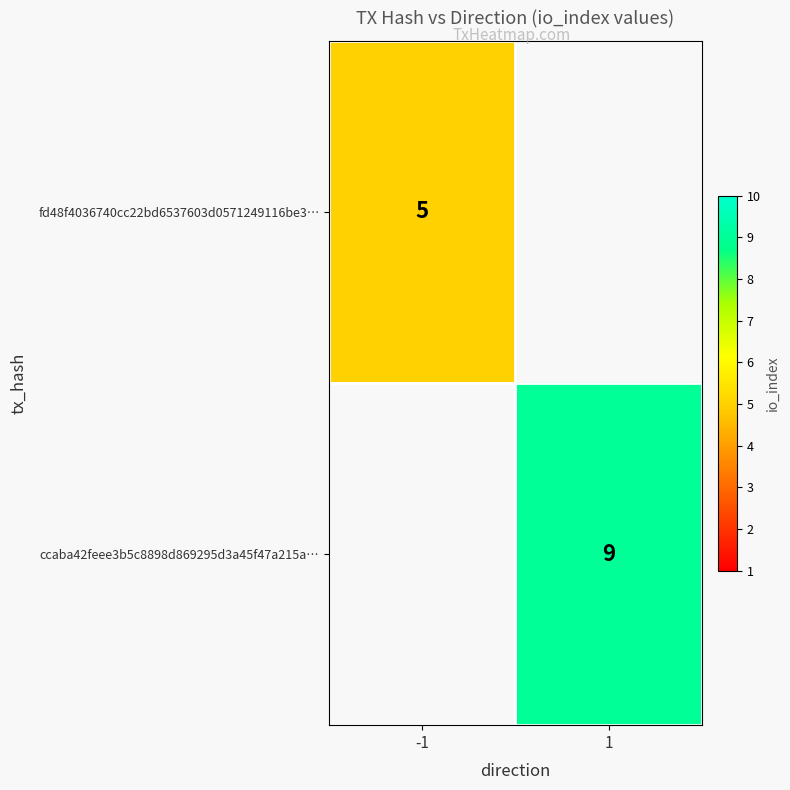

True or false: ccaba42feee3b5c8898d869295d3a45f47a215a… has a value of 13 at 1.

False